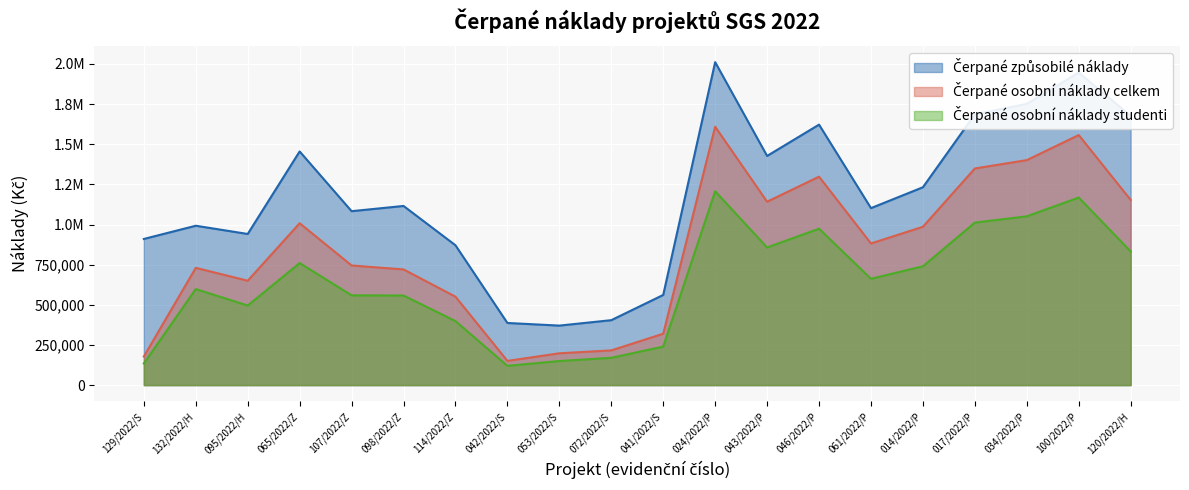

The value of Čerpané osobní náklady studenti at 072/2022/S is 267107.4. True or false?

False